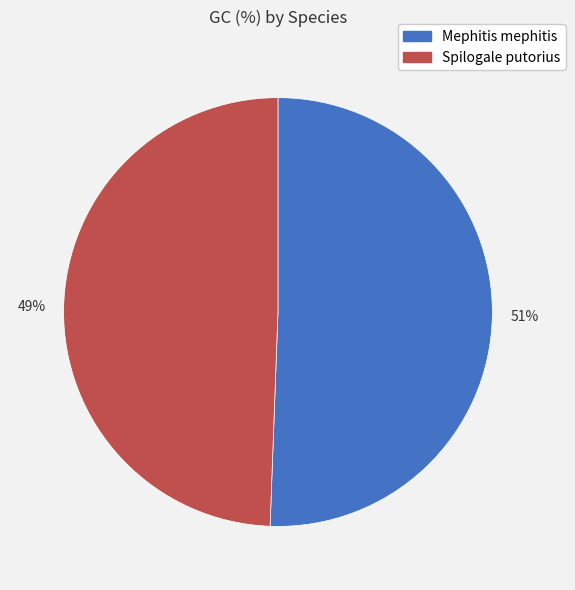

How many segments does this pie chart have?

2